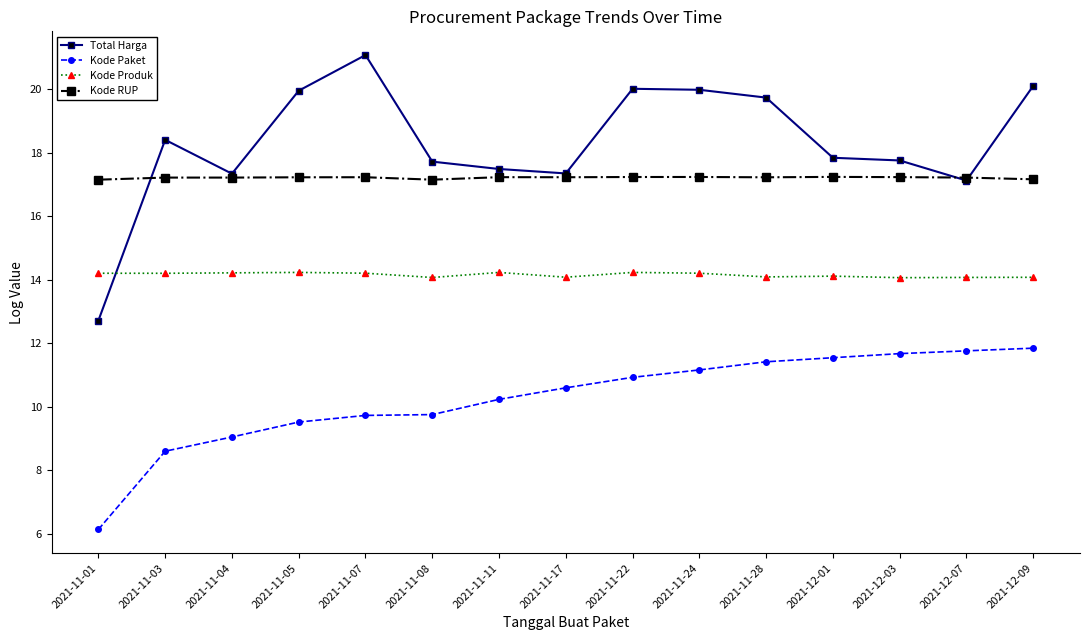

At which category does the chart reach its minimum across all series?

2021-11-01